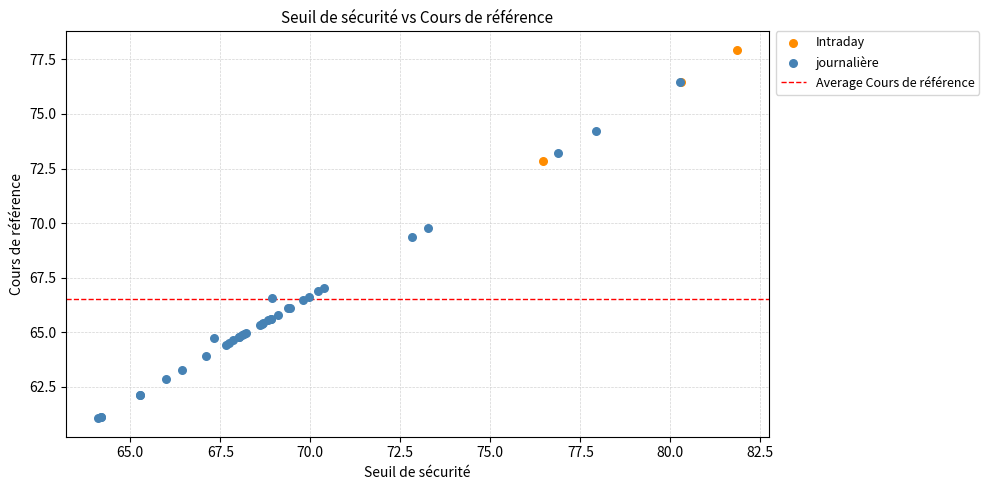

Which series contains the highest Y value?

Intraday